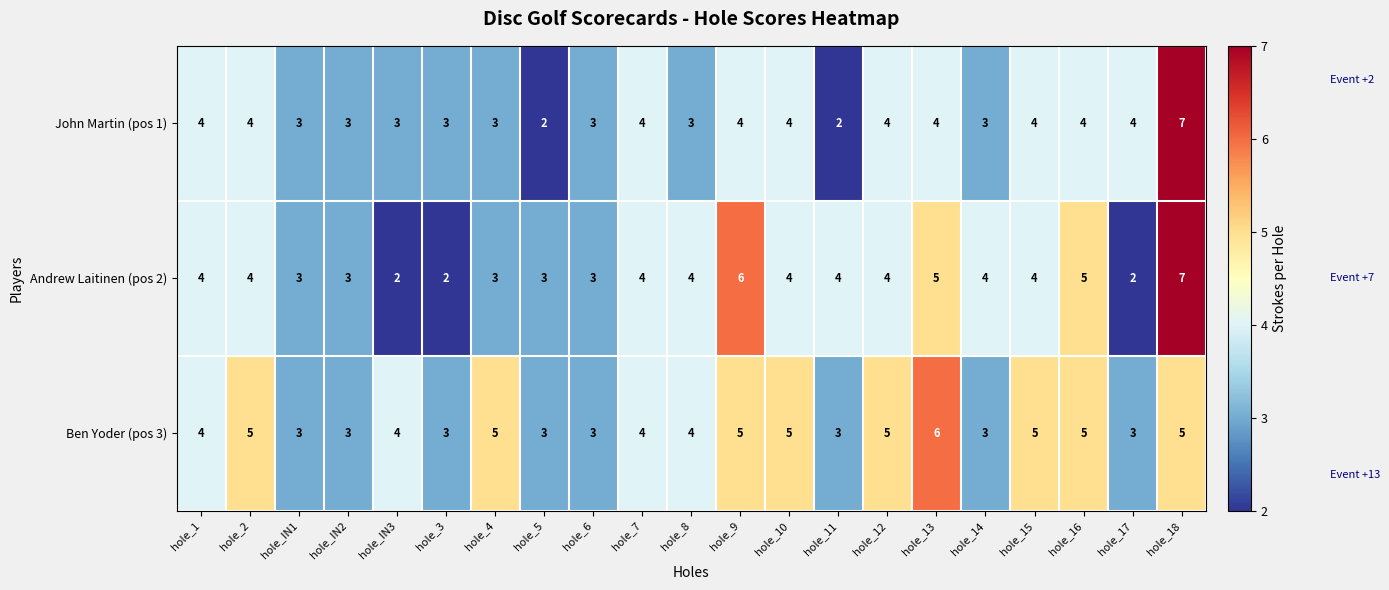

At hole_17, list the series in order from smallest to largest.

Andrew Laitinen (pos 2), Ben Yoder (pos 3), John Martin (pos 1)